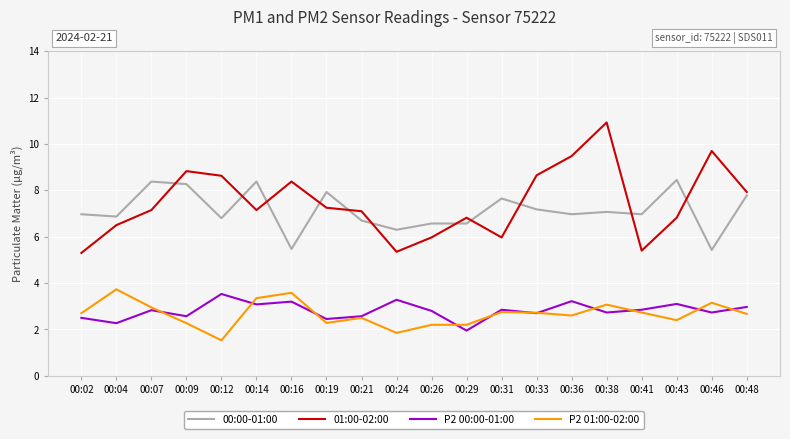

Between which two adjacent categories do 00:00-01:00 and 01:00-02:00 first intersect?

00:07 and 00:09